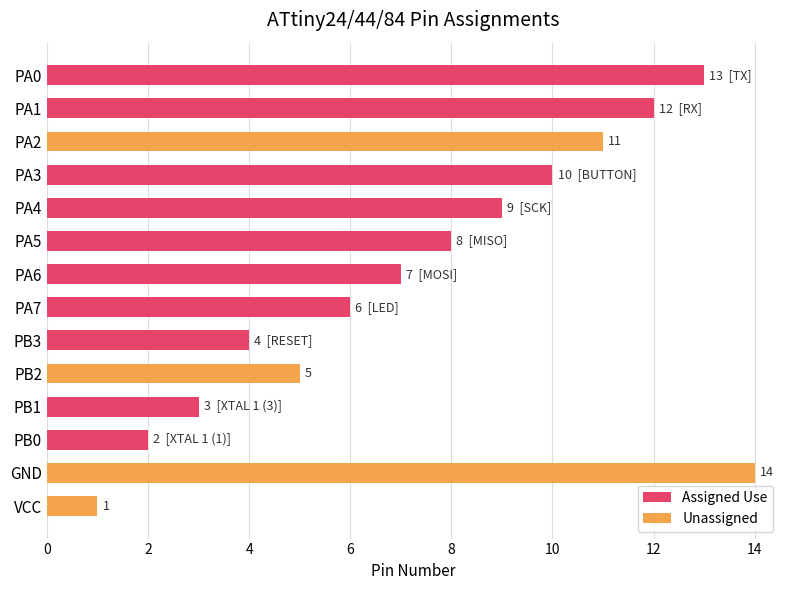

Reading right to left, what are all the values shown in this chart?

13	12	11	10	9	8	7	6	4	5	3	2	14	1